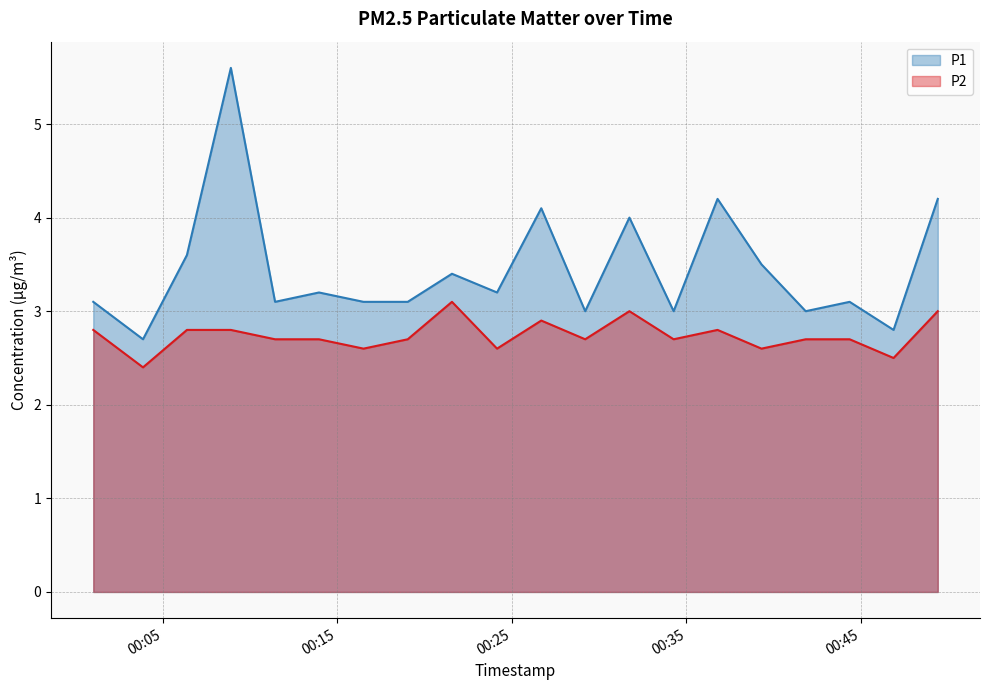

Which series has the widest spread of values?

P1